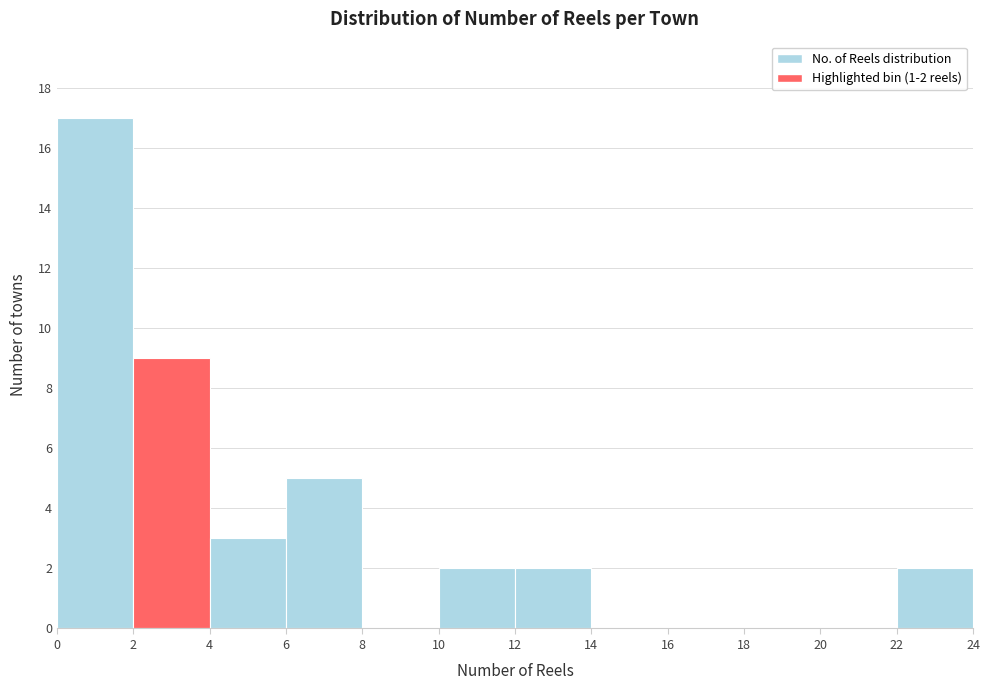

Which range on the x-axis has the tallest bar?

0 to 2